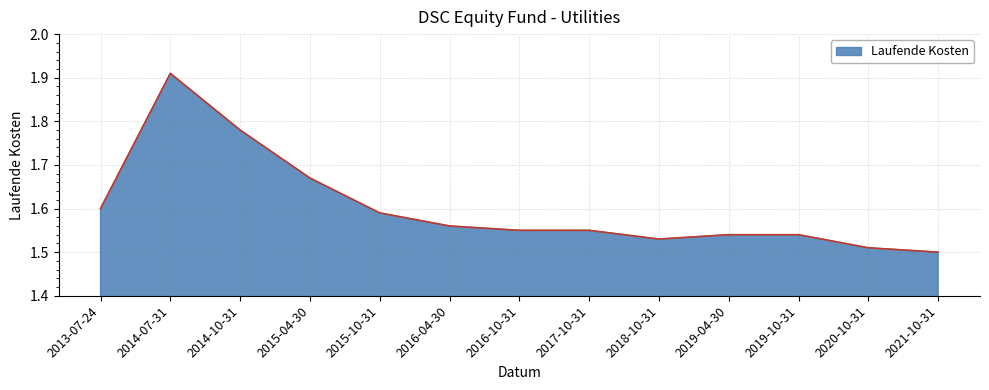

The value at 2020-10-31 is 1.5. True or false?

True